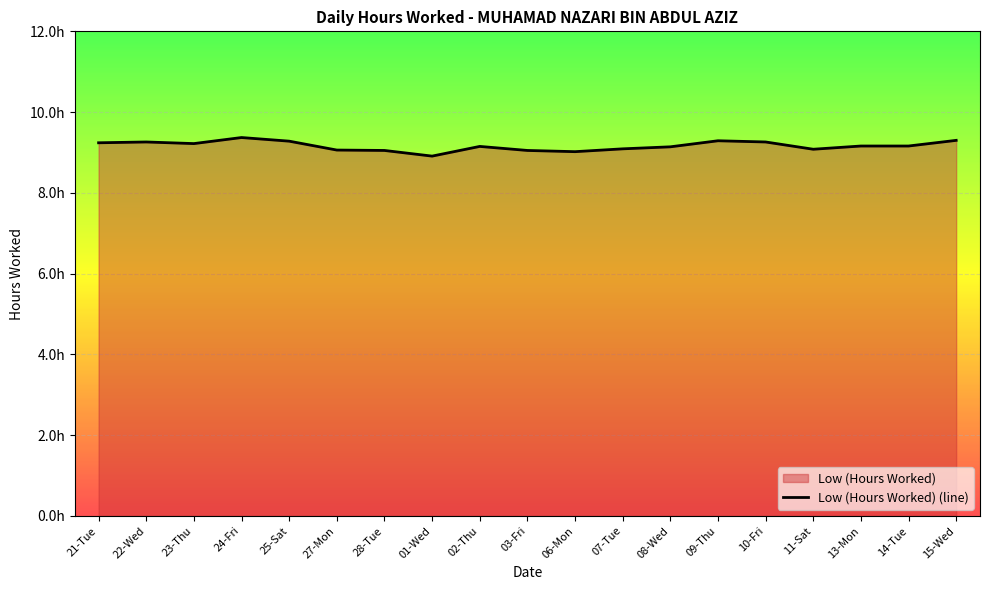

How many distinct data groups are displayed?

1